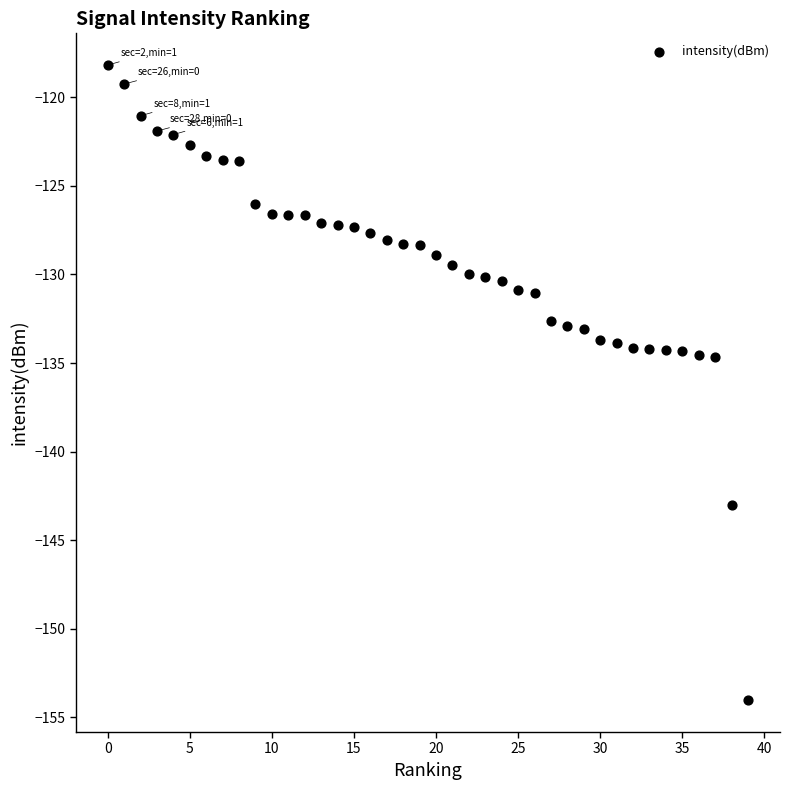

What is the range of Y values (max minus min)?

35.8